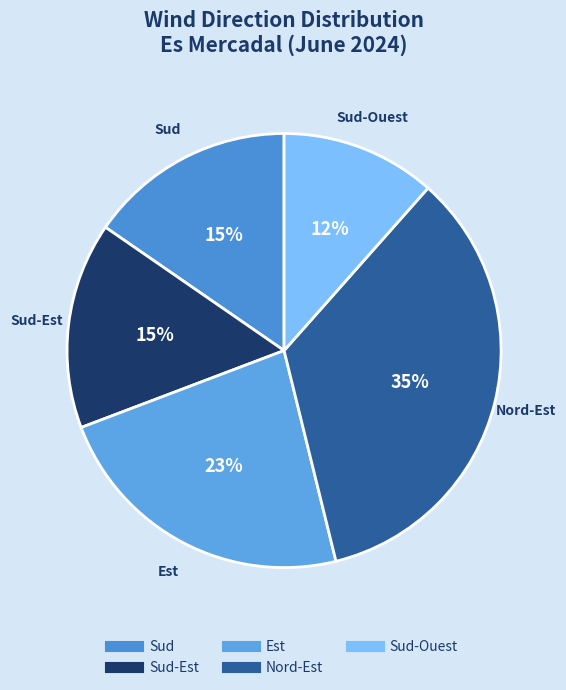

Which slice is the largest?

Nord-Est